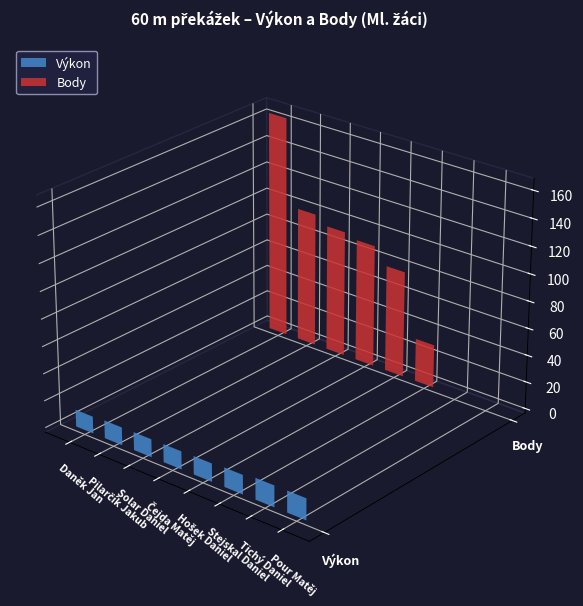

True or false: Výkon has a value of 20.9 at Solar Daniel.

False